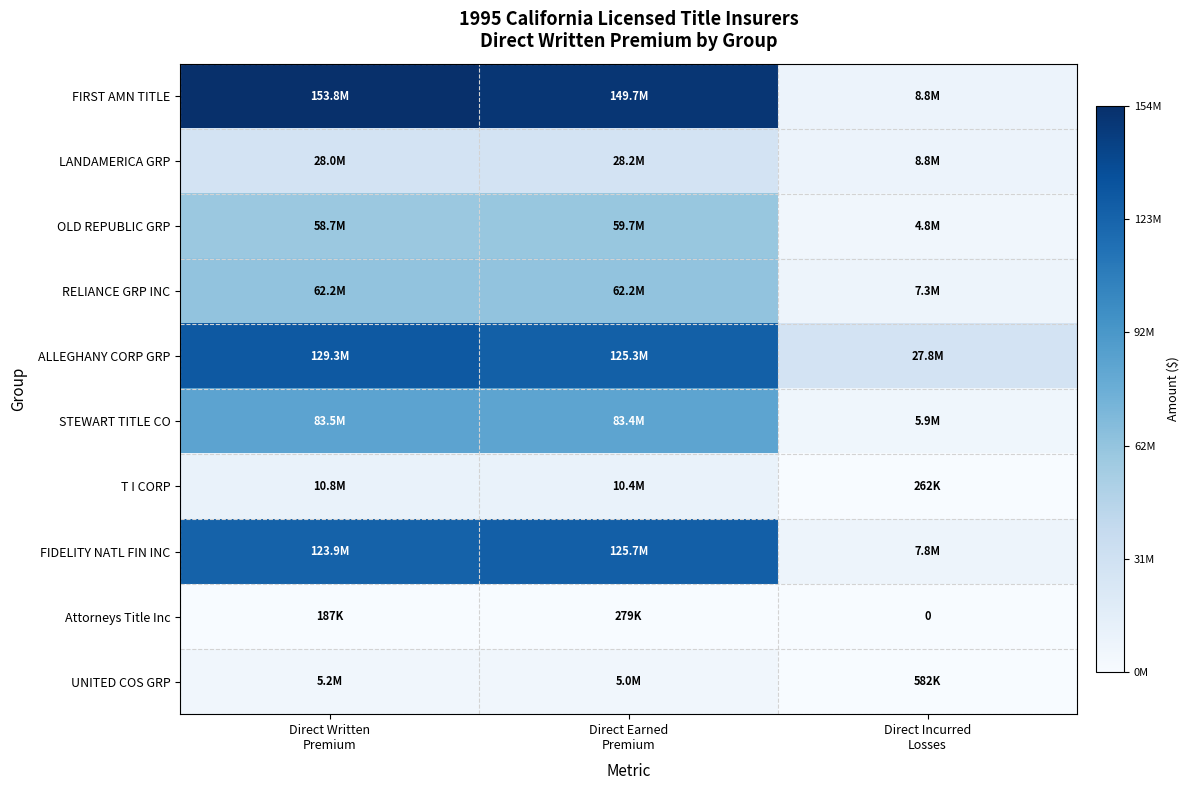

What value does the FIDELITY NATL FIN INC series have at Direct Earned Premium, to the nearest 50?

125749200